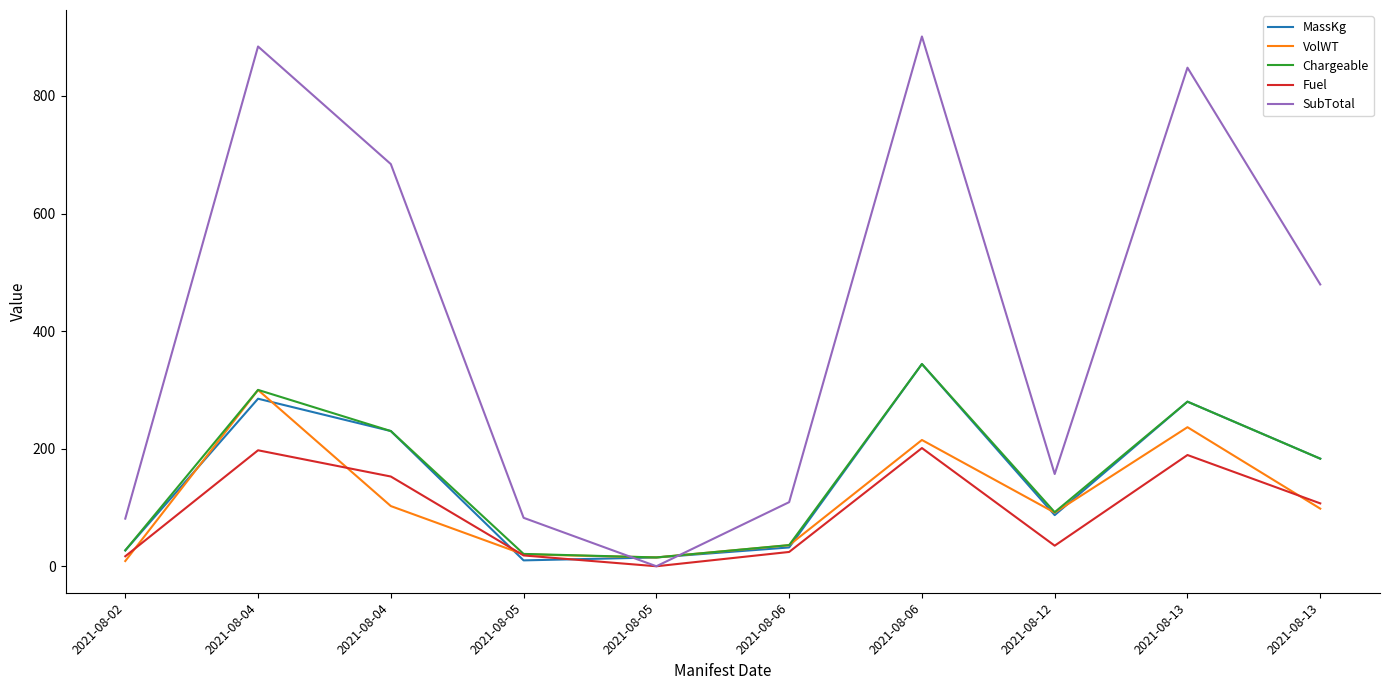

True or false: Chargeable and Fuel cross at least once.

False